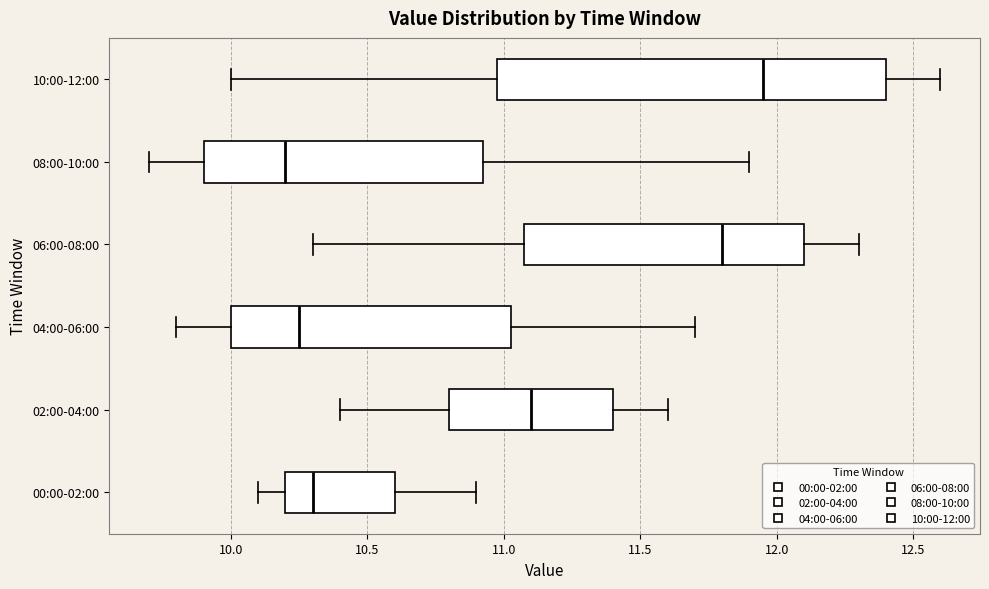

Comparing the boxes themselves (not the whiskers), which one is the widest?

10:00-12:00